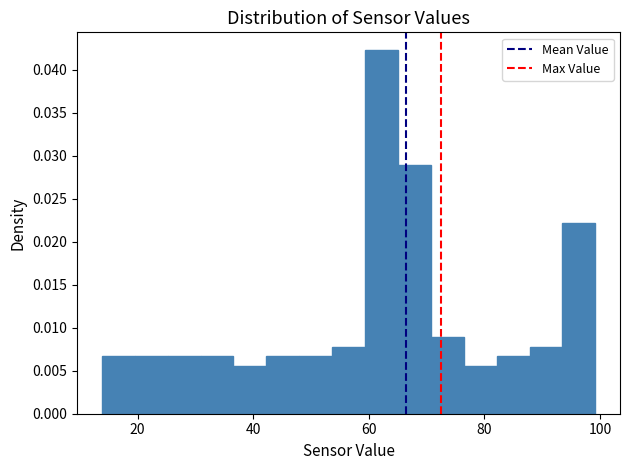

Around what value on the x-axis is the tallest bar? Give the approximate position of its centre, as read against the axis.

62